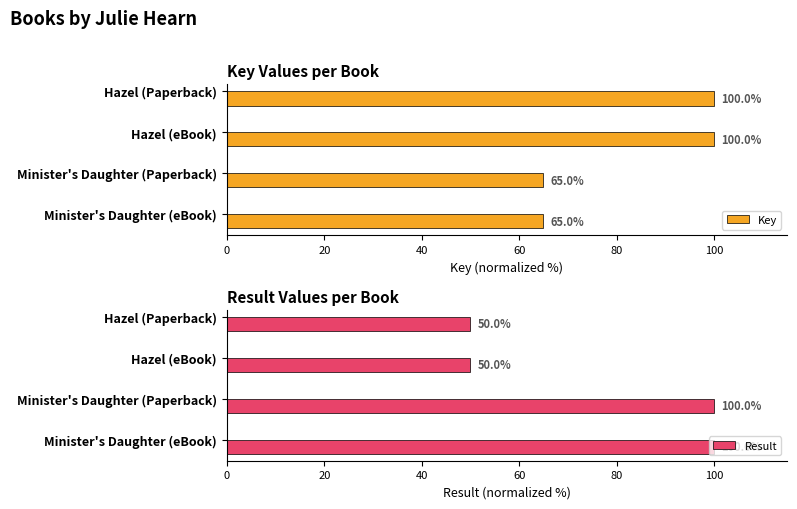

Reading right to left, extract all data points from this chart.

Key: 65.0	65.0	100.0	100.0
Result: 100.0	100.0	50.0	50.0